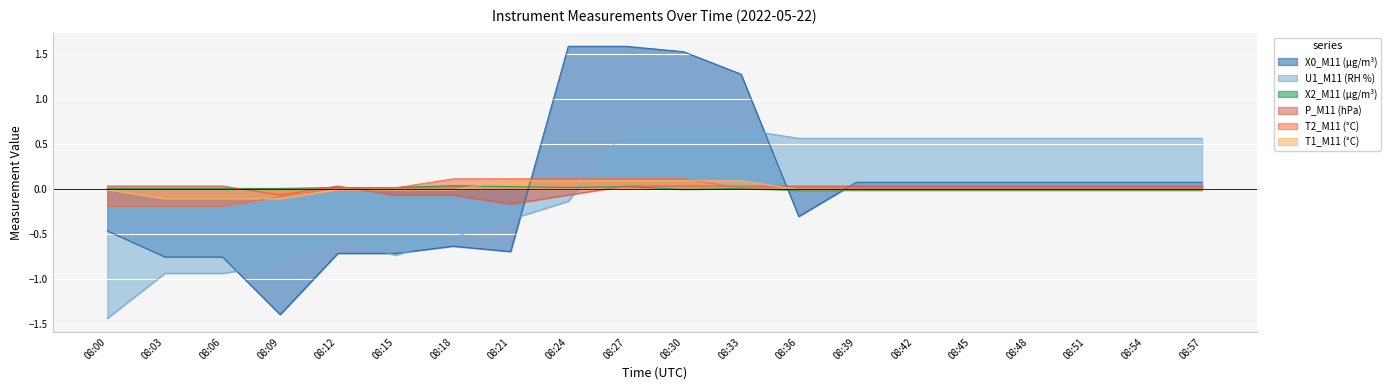

Which label corresponds to the largest value in the chart?

08:24